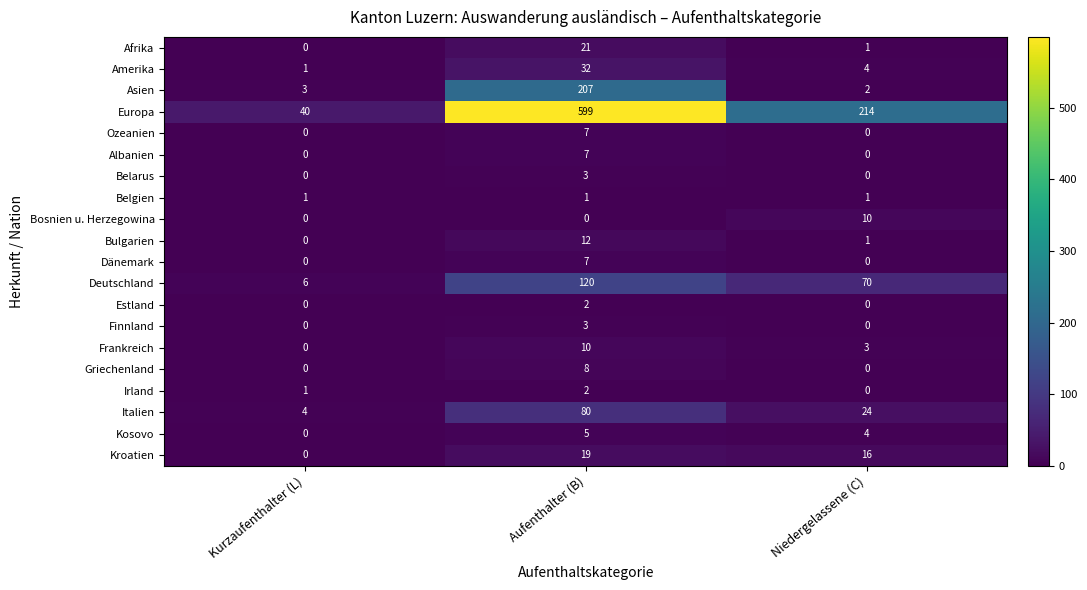

True or false: Ozeanien has a value of 10 at Aufenthalter (B).

False